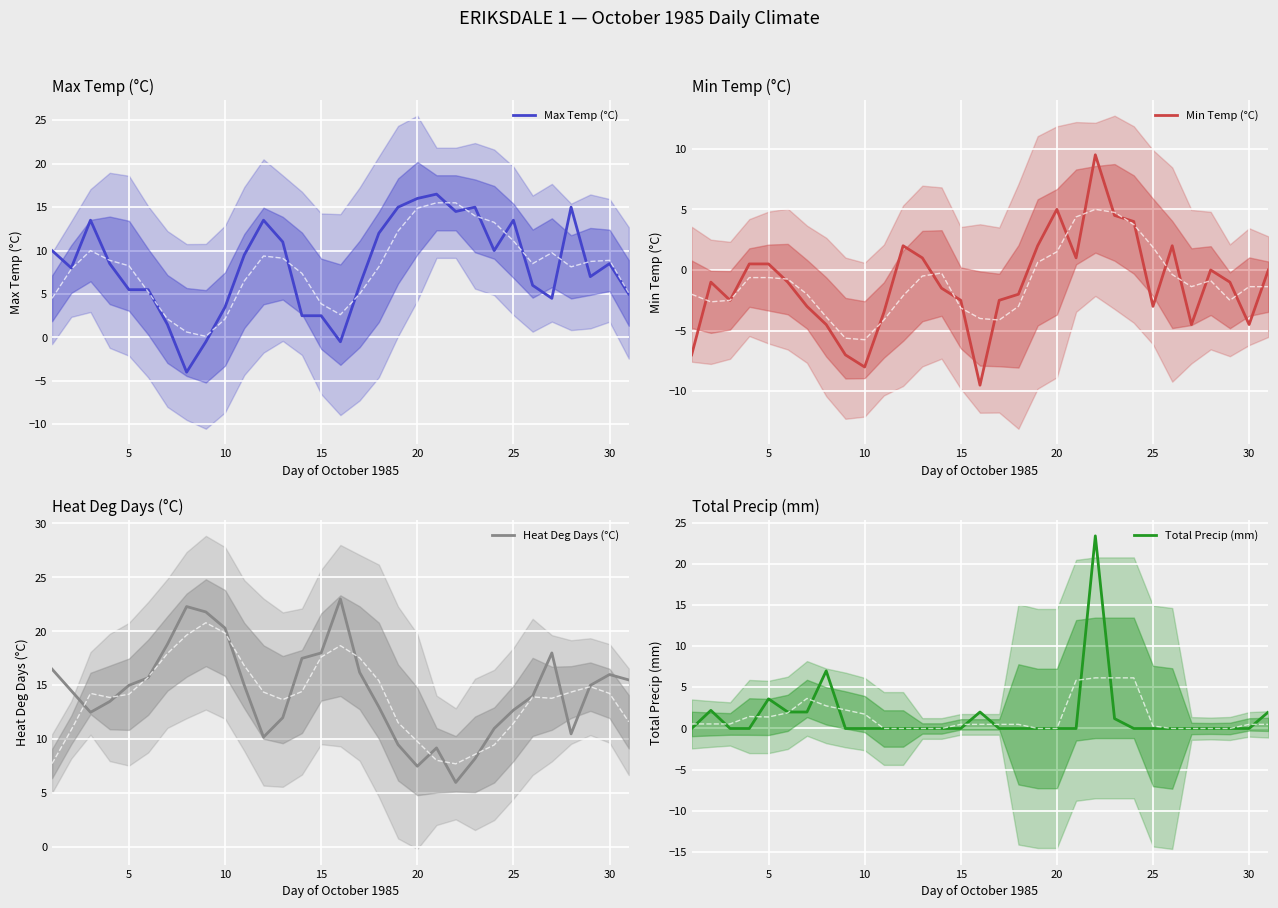

Which series has the widest spread of values?

Total Precip (mm)